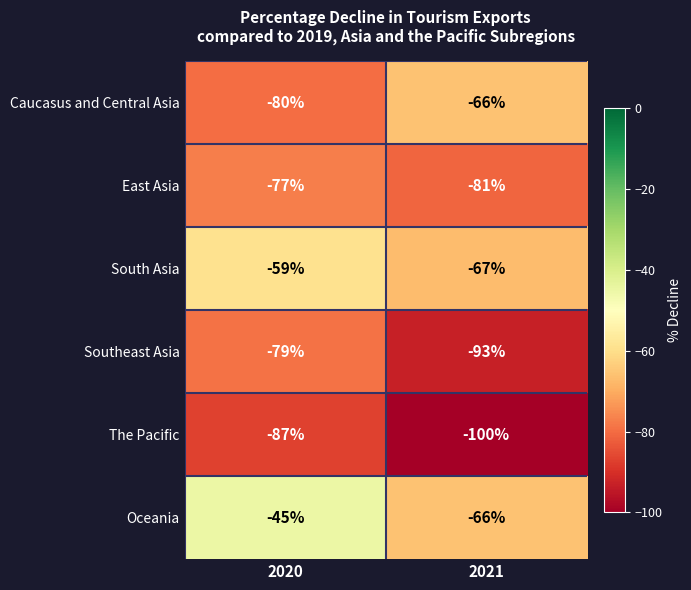

How many distinct data groups are displayed?

6